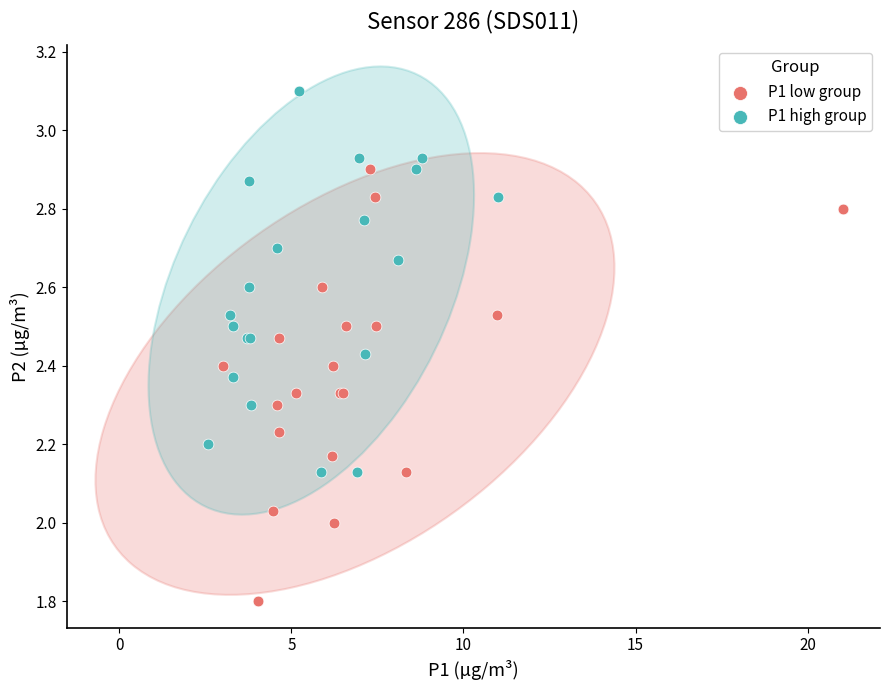

Which series contains the highest Y value?

P1 high group